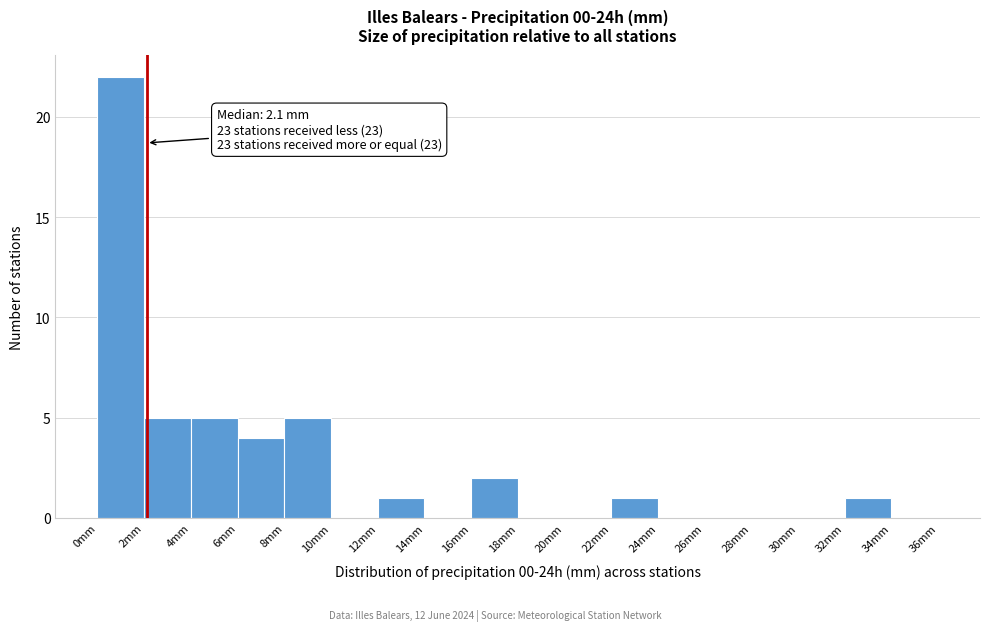

Over which range of the x-axis is the bar tallest?

0 to 2